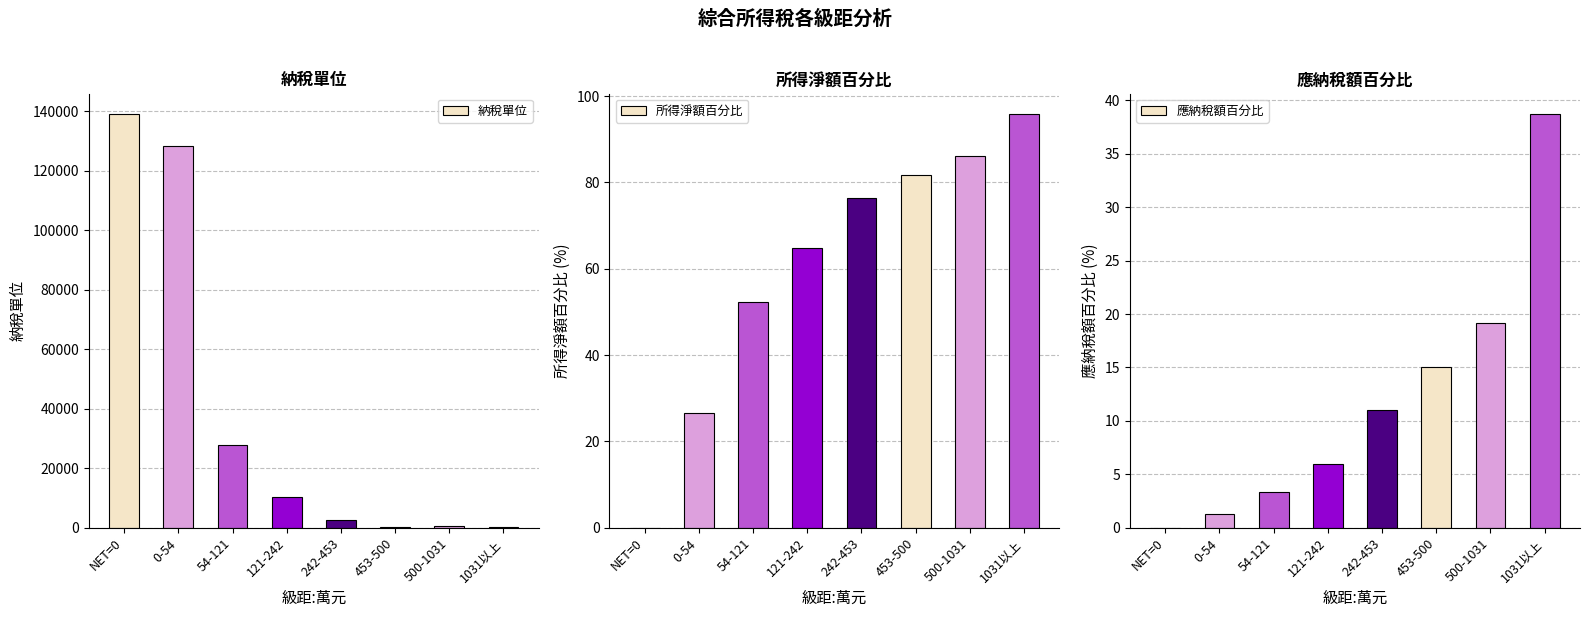

At which category is the sum across all series the highest?

NET=0